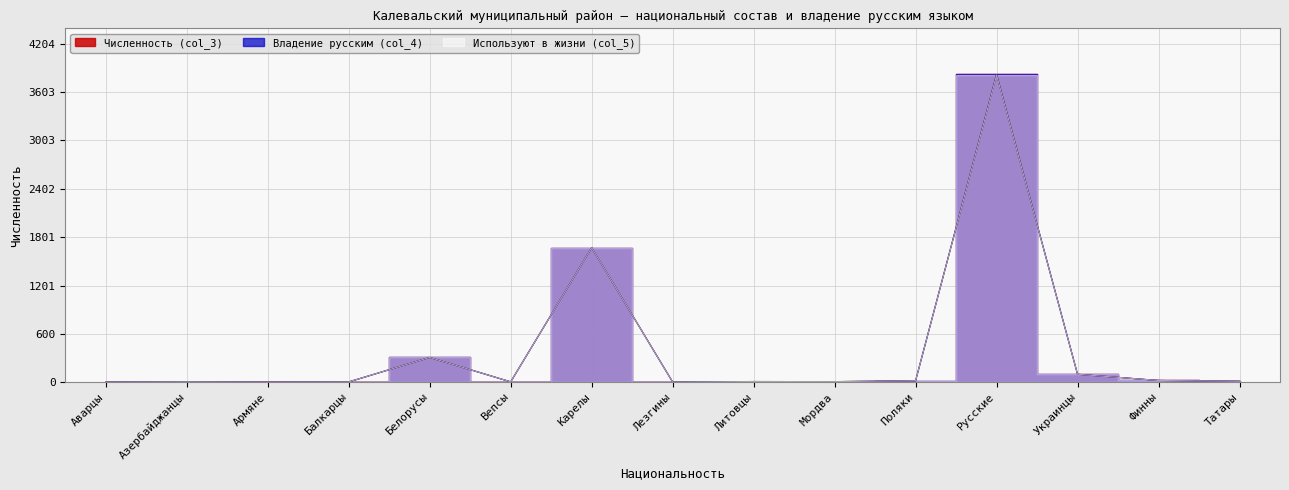

True or false: Численность (col_3) and Используют в жизни (col_5) cross at least once.

False